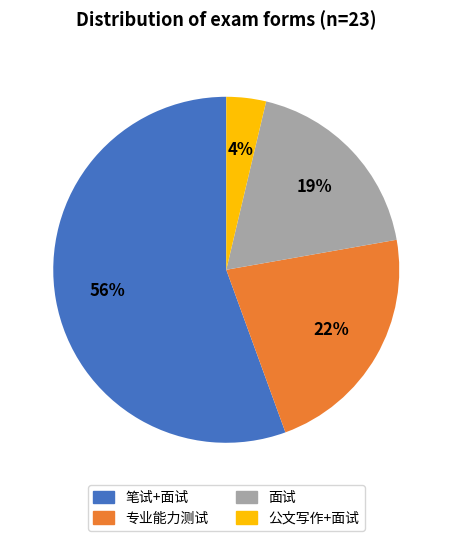

Which slice represents more than half of the pie?

笔试+面试